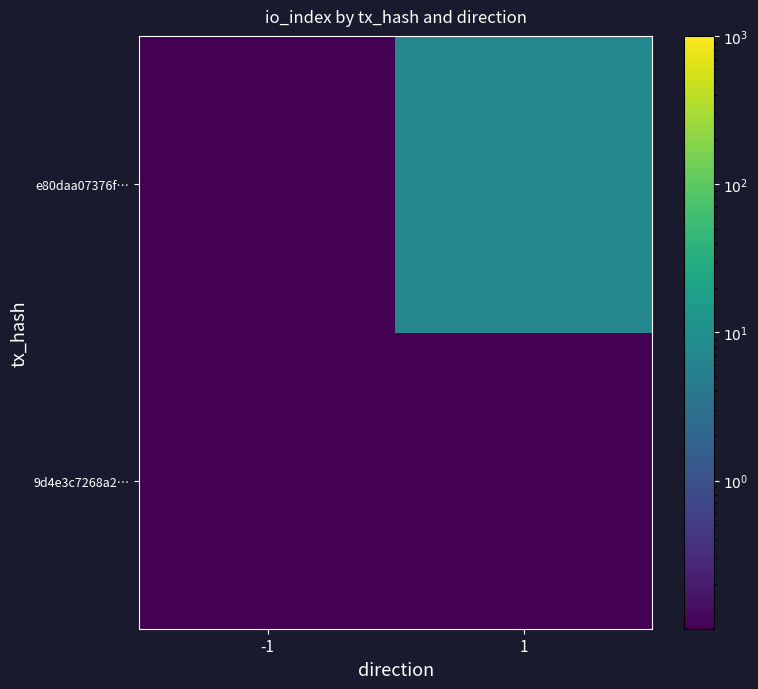

Rank the series by their maximum value, from lowest to highest.

9d4e3c7268a2…, e80daa07376f…